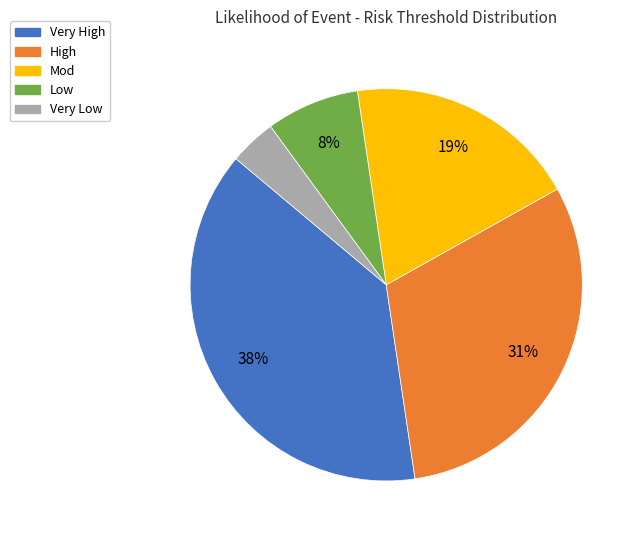

Is there a majority slice in this chart?

No